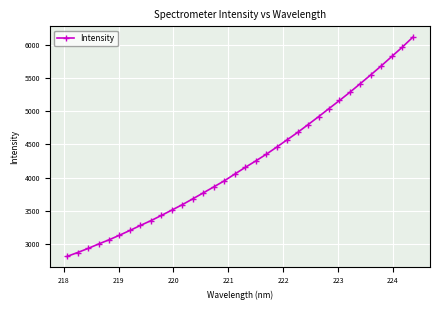

What is the value of the 6th point from the left?

3129.2